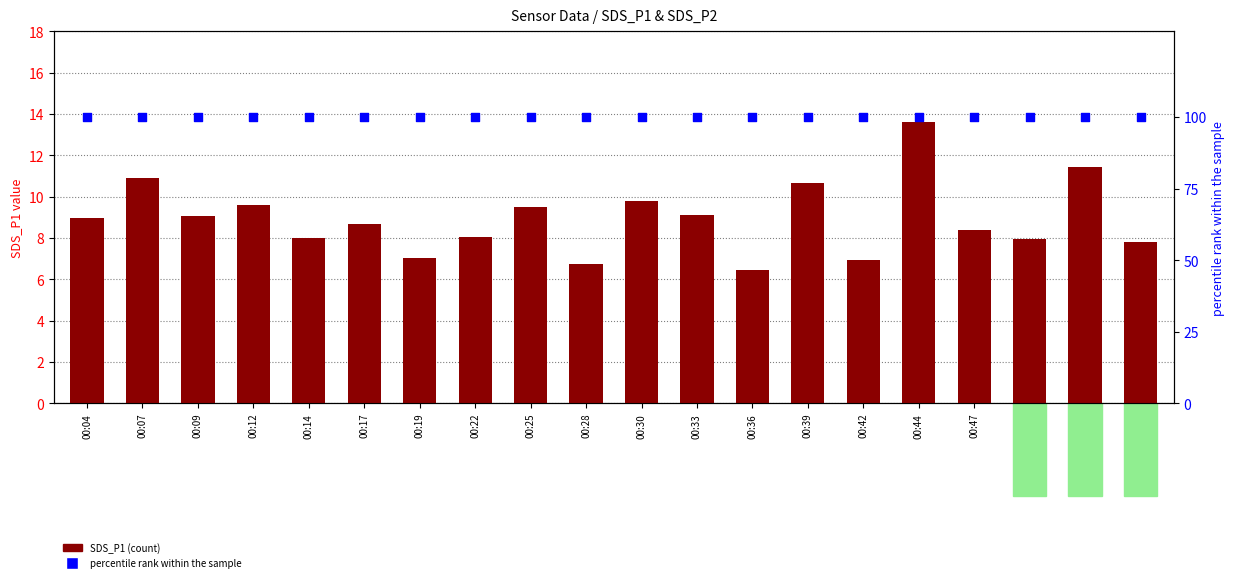

Which series has the largest total across all categories?

percentile rank within the sample